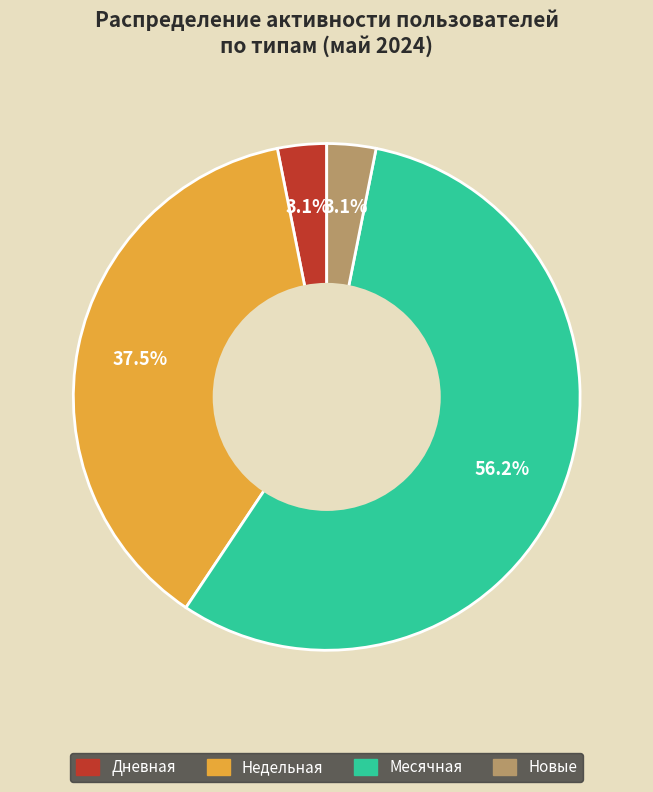

Is there any slice that represents more than half of the pie?

Yes